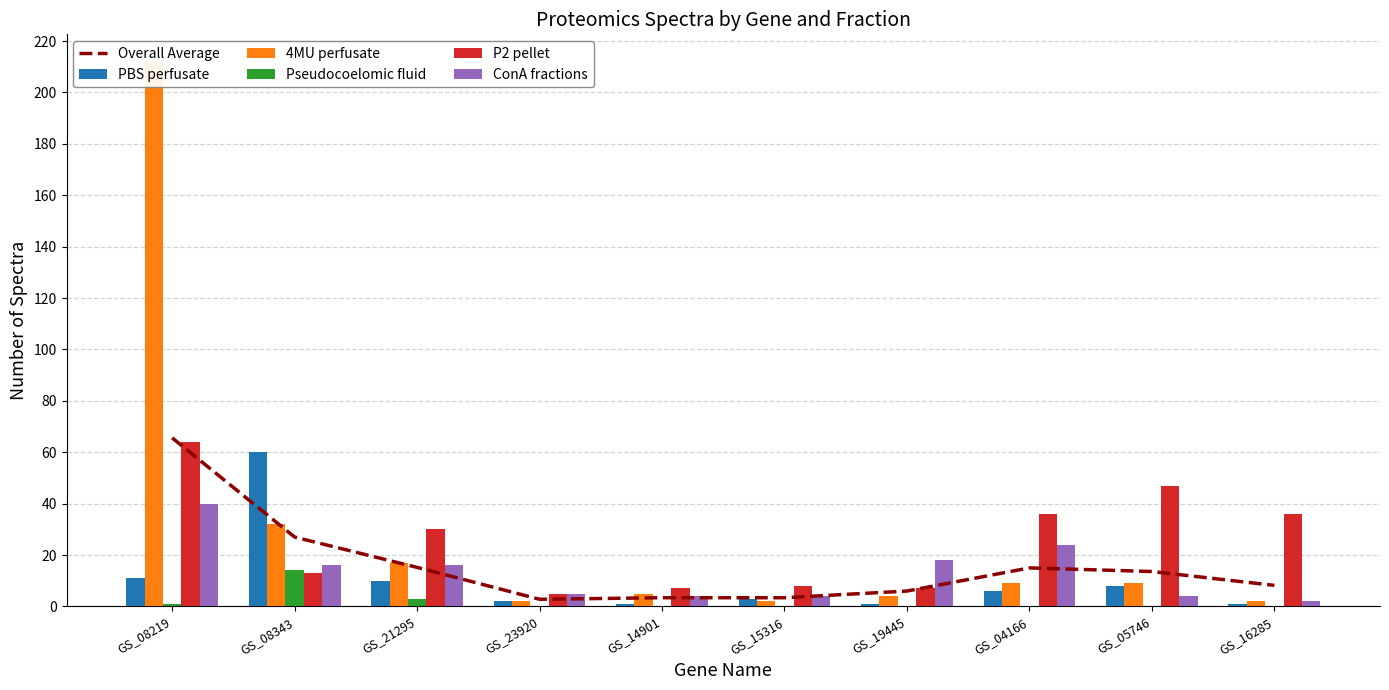

Which series changed the most between GS_14901 and GS_05746?

P2 pellet